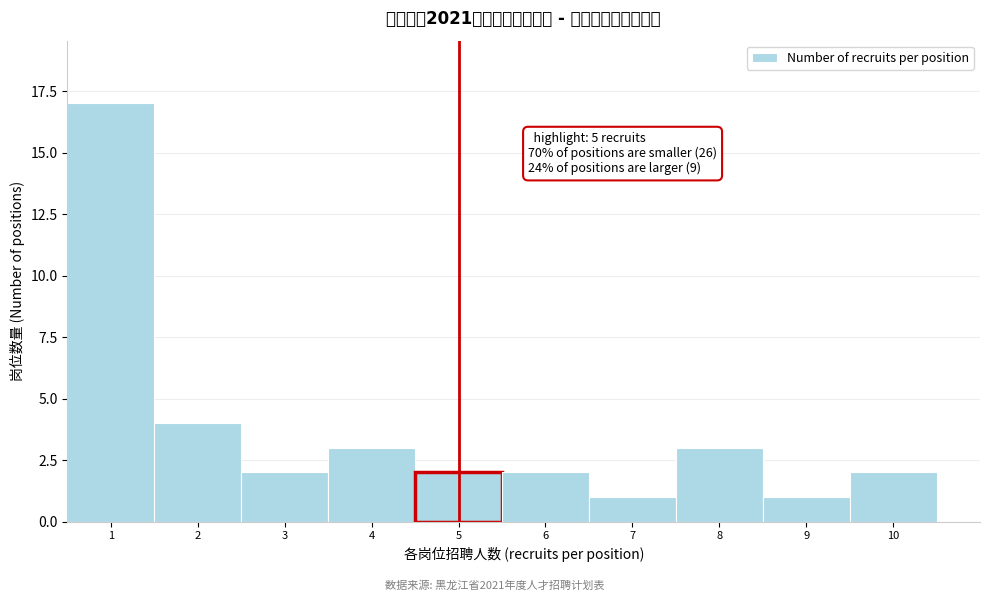

Over which range of the x-axis is the bar tallest?

0.5 to 1.5